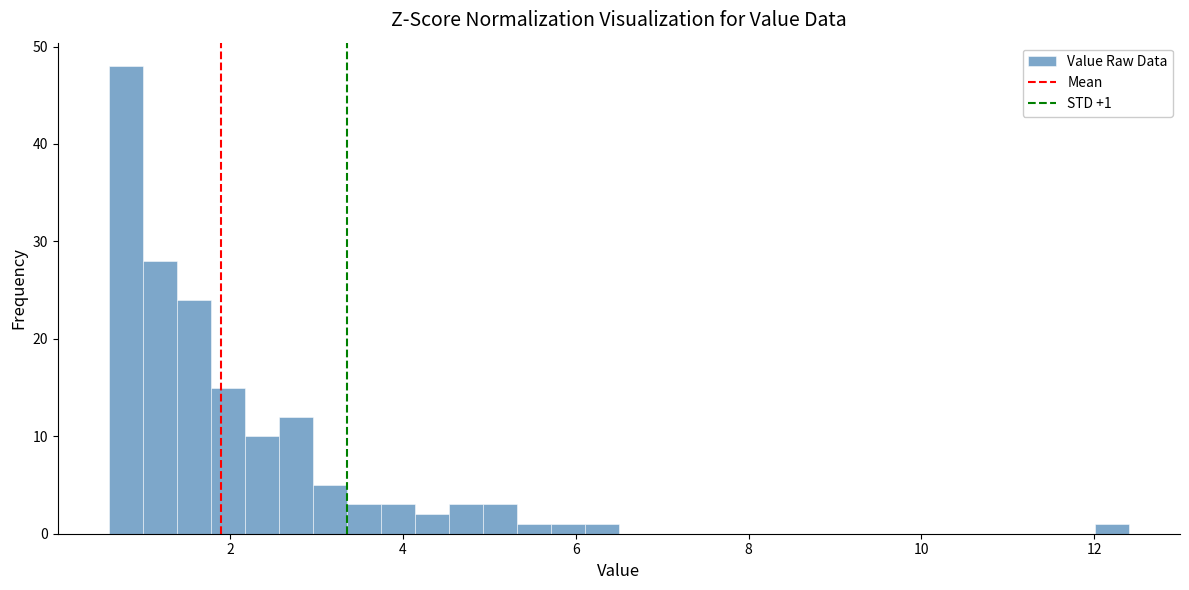

Read against the x-axis, roughly where is the centre of the tallest bar?

0.8